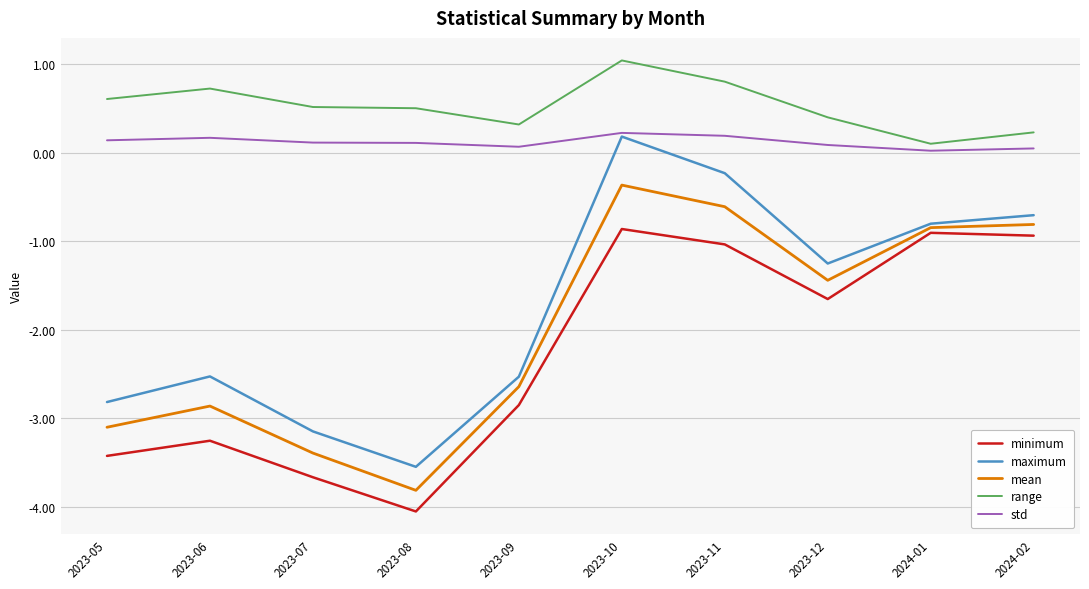

What is the difference between the minimum values at 2023-05 and 2024-01?

2.5